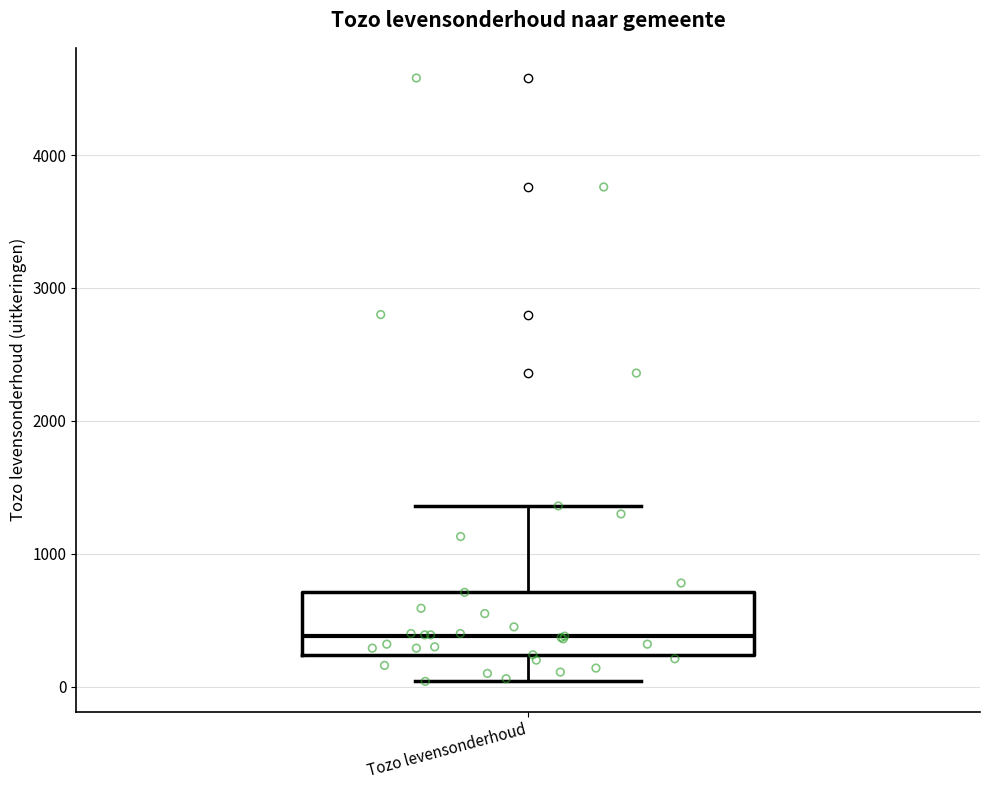

Read this box plot against the y-axis: the position of the median line, the range covered by the box, and the ends of both whiskers. The values are not printed on the chart, so give them approximately, as read against the axis.

median 400, box 200 to 700, whiskers 0 to 1400